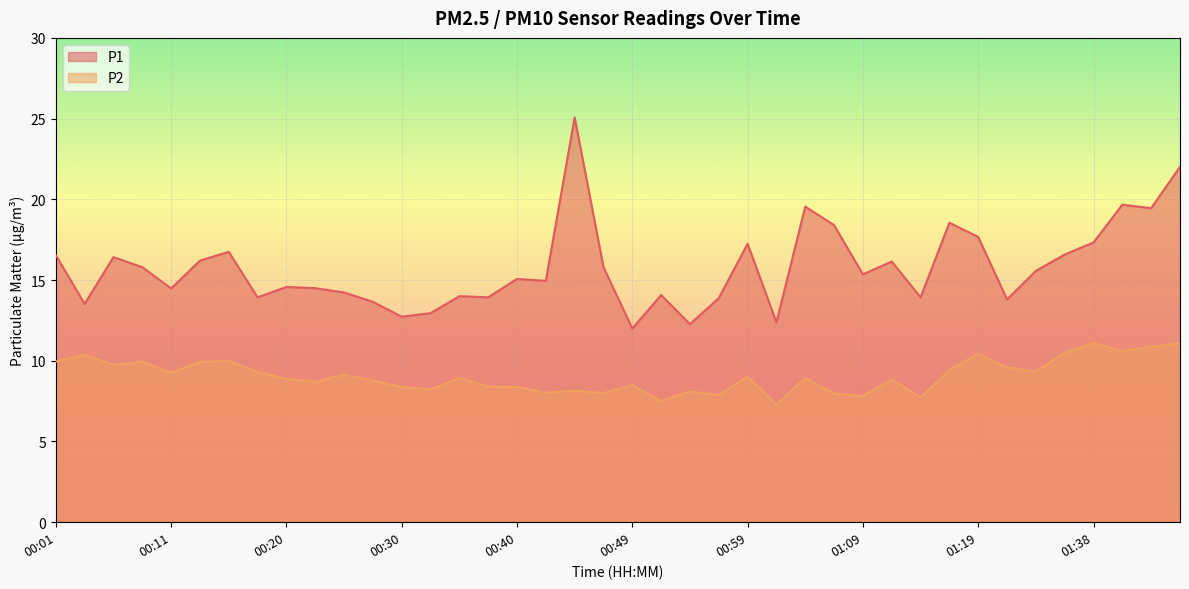

What is the sum of all P2 values?

363.0